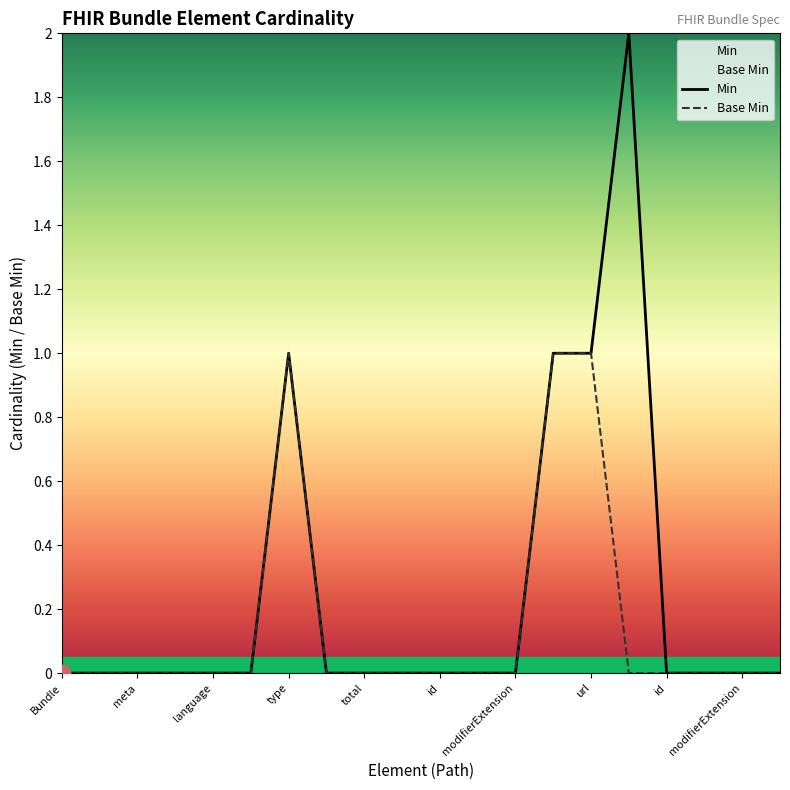

Which series has the largest total across all categories?

Min